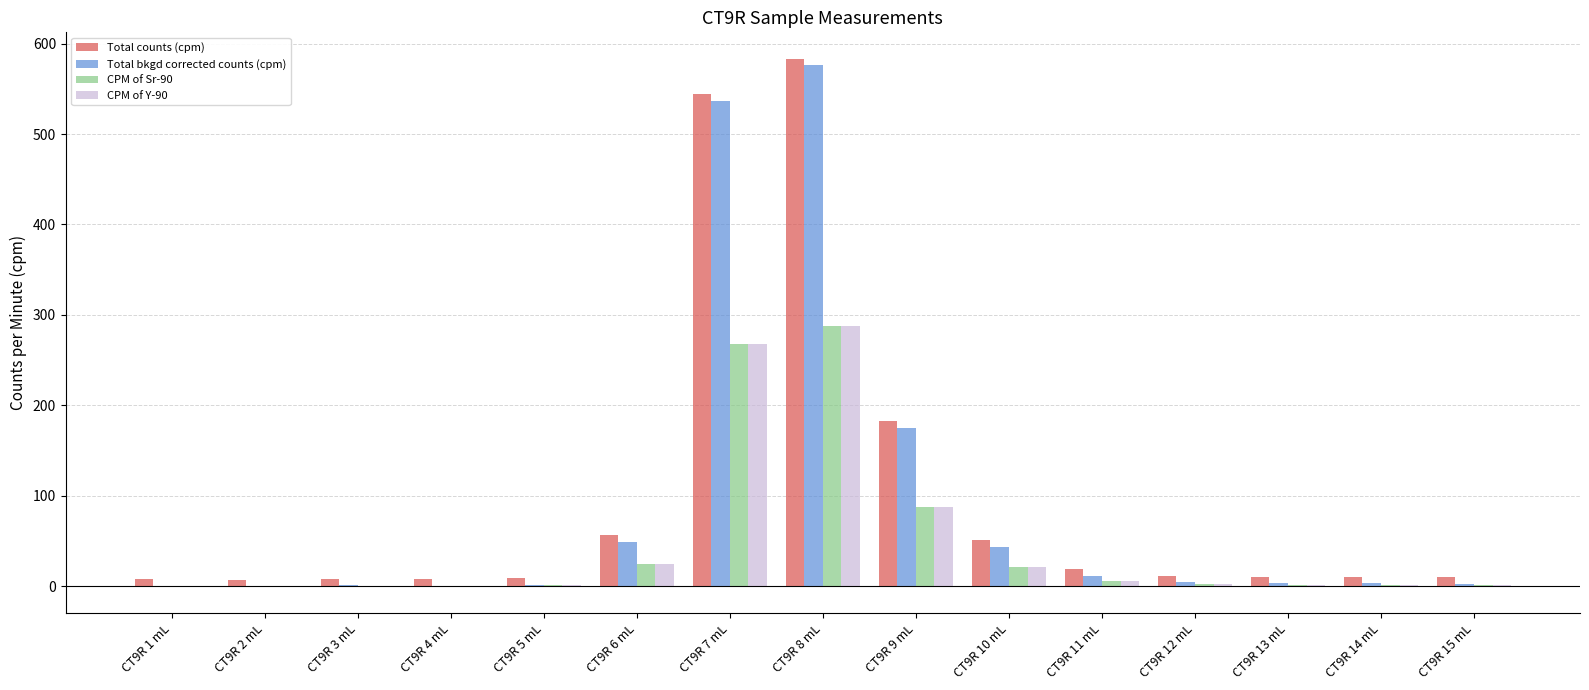

Read the CPM of Sr-90 value at CT9R 4 mL.

0.1